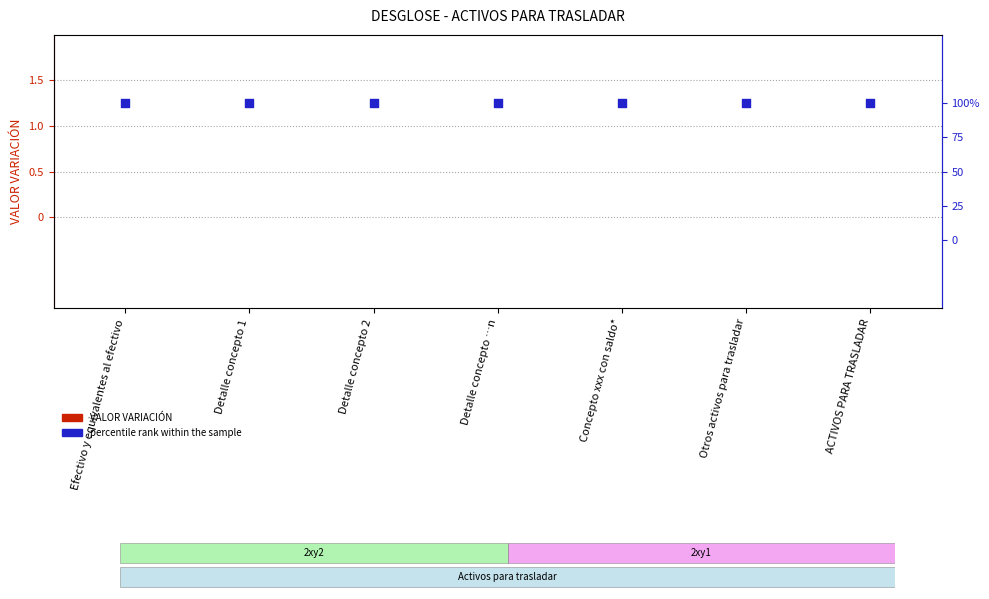

At how many categories does at least one series exceed 0?

7